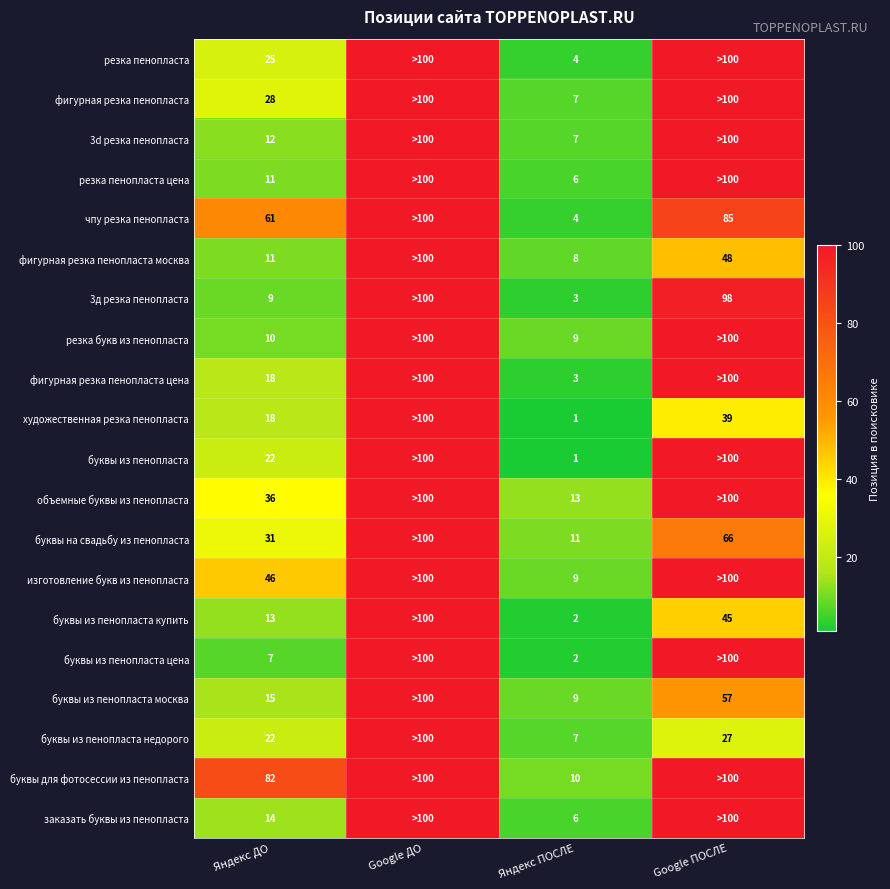

What is the difference between the объемные буквы из пенопласта values at Яндекс ПОСЛЕ and Яндекс ДО?

23